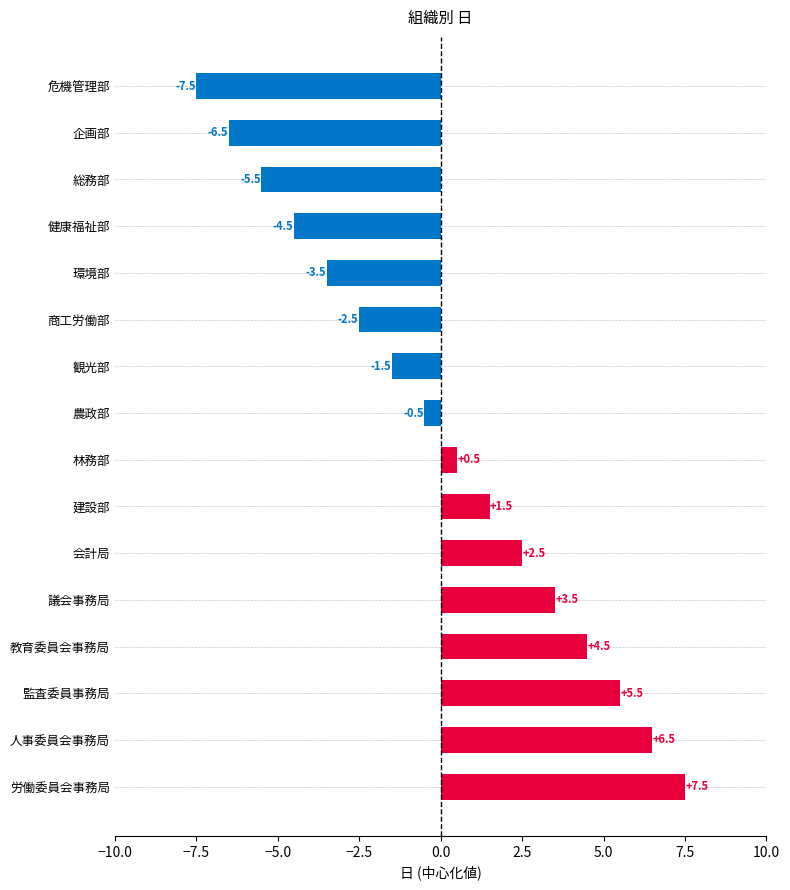

What position from the bottom is 会計局?

6